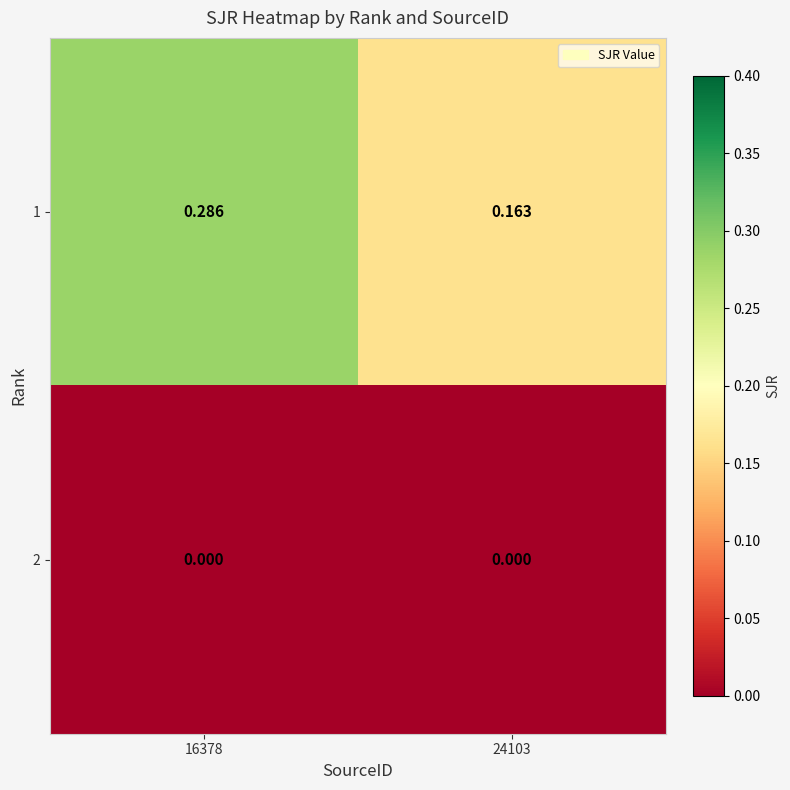

Is the value of 1 at 24103 greater than the value of 2 at 16378?

Yes